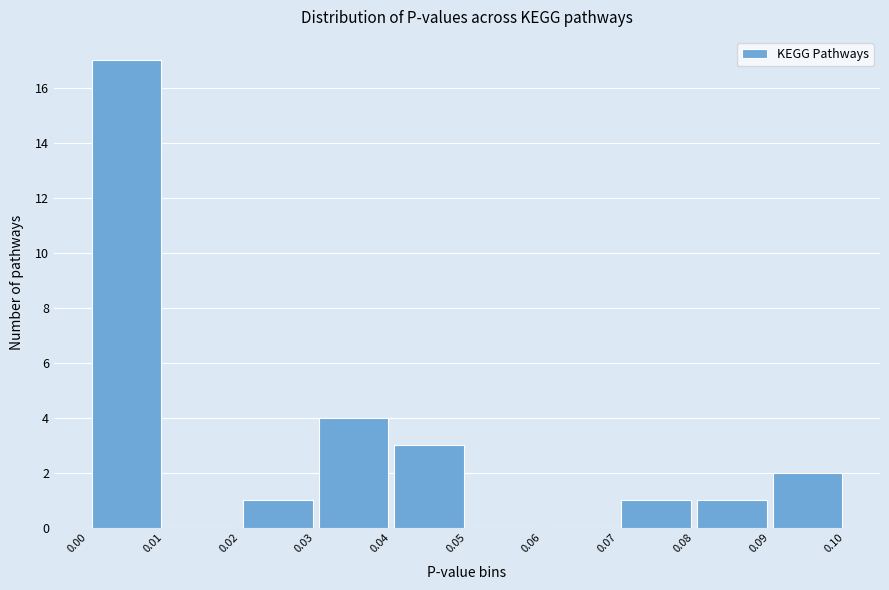

Reading left to right, list every bar in this chart as the range it spans on the x-axis followed by its height. The values are not printed on the chart, so give them approximately, as read against the axis.

0.00 to 0.01: 17
0.01 to 0.02: 0
0.02 to 0.03: 1
0.03 to 0.04: 4
0.04 to 0.05: 3
0.05 to 0.06: 0
0.06 to 0.07: 0
0.07 to 0.08: 1
0.08 to 0.09: 1
0.09 to 0.10: 2